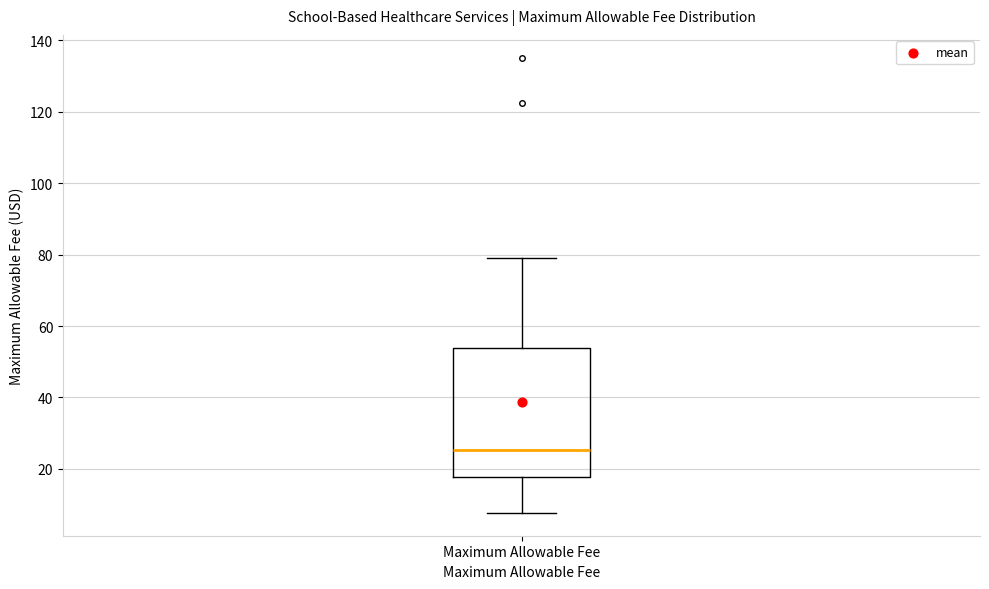

Transcribe this box plot: give where the median line is, the range the box spans, and where the two whiskers end, as read against the y-axis. The values are not printed on the chart, so give them approximately, as read against the axis.

median 26, box 18 to 54, whiskers 8 to 80